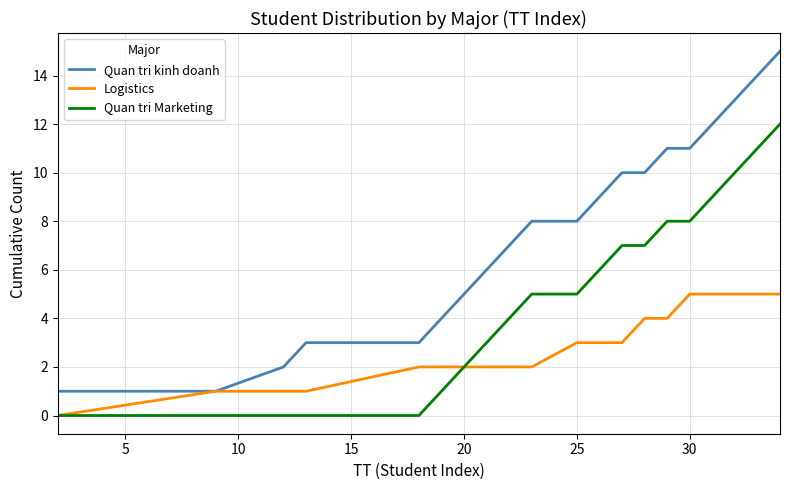

Which series has the largest total across all categories?

Quan tri kinh doanh